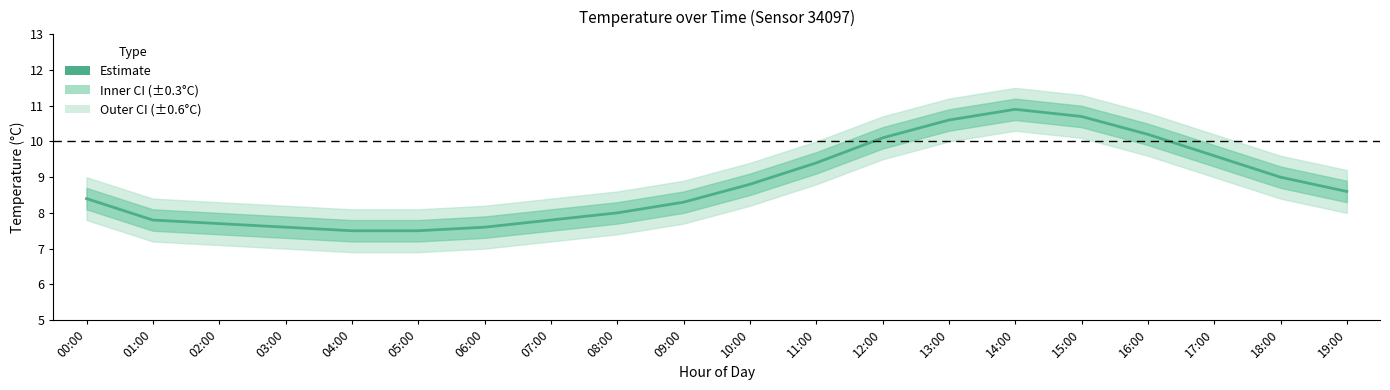

What is the smallest value displayed?

7.5